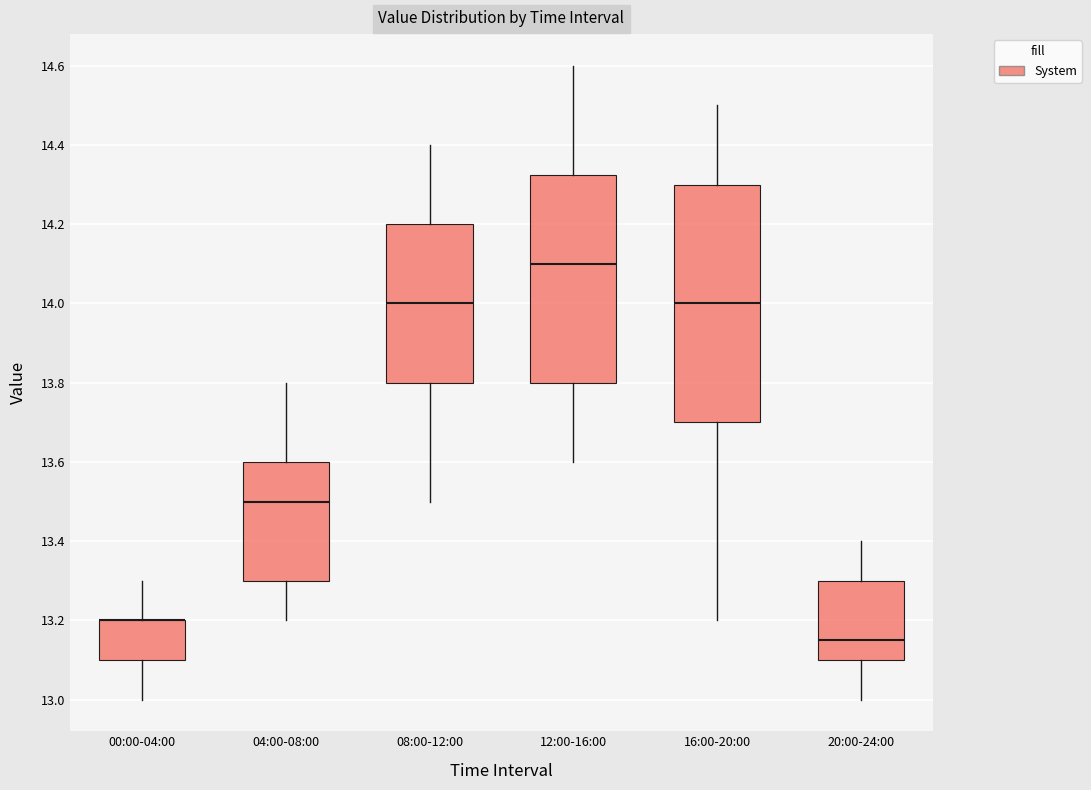

Which box is the tallest, from its lower edge to its upper edge?

16:00-20:00